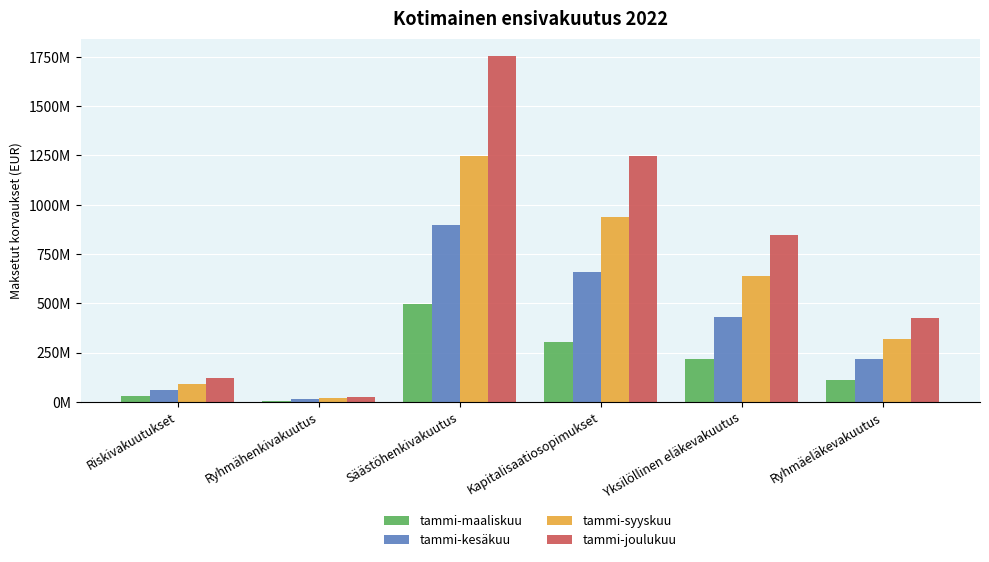

At which category is the sum across all series the highest?

Säästöhenkivakuutus